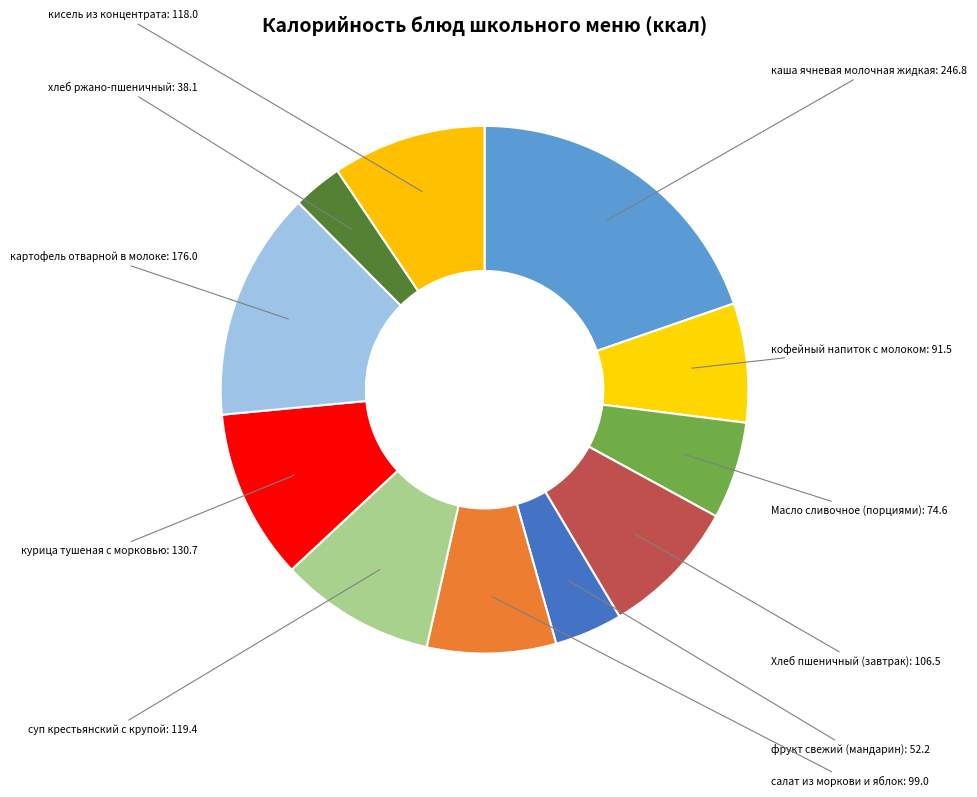

What is the smallest slice in the pie chart?

хлеб ржано-пшеничный